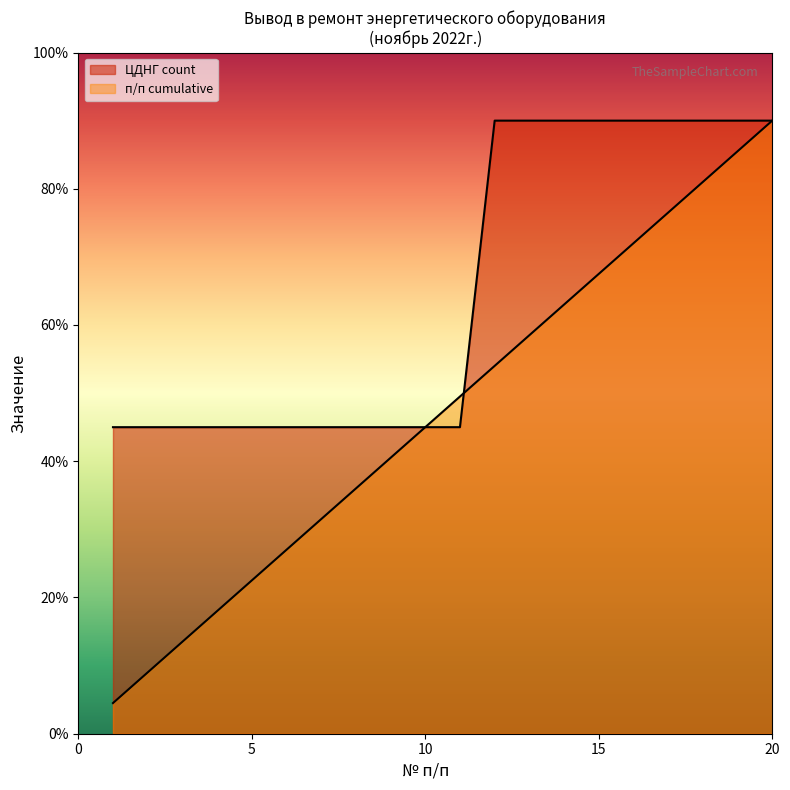

True or false: п/п cumulative has more than 1 interior local peaks.

False